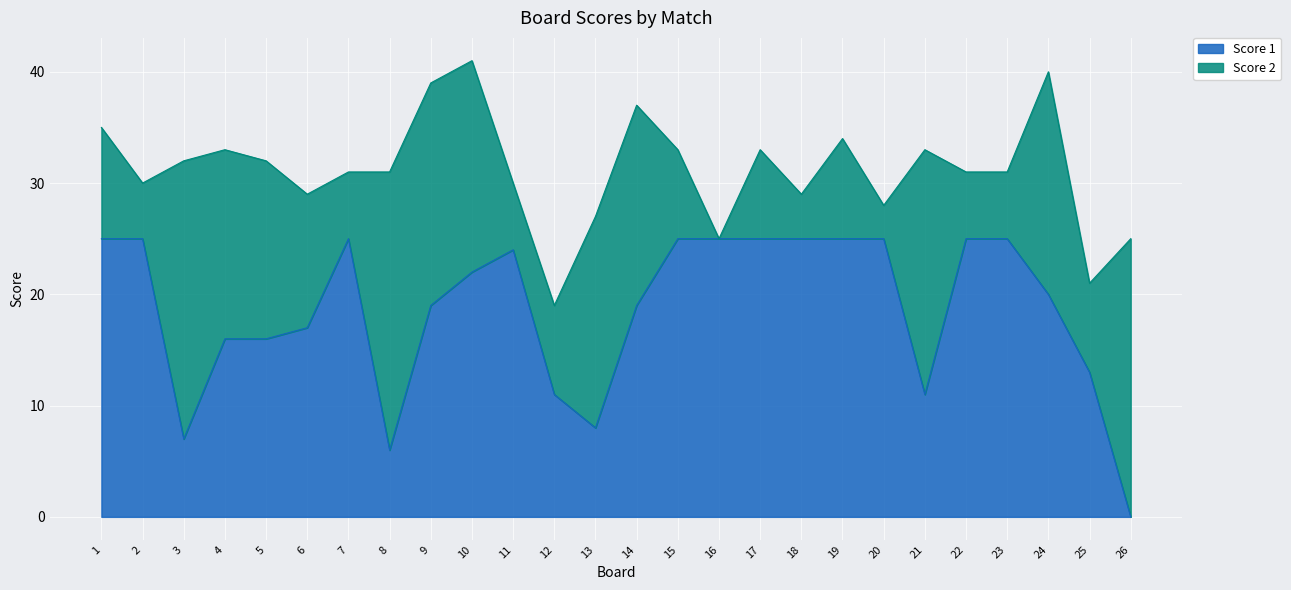

The value at 9 is 19. True or false?

True